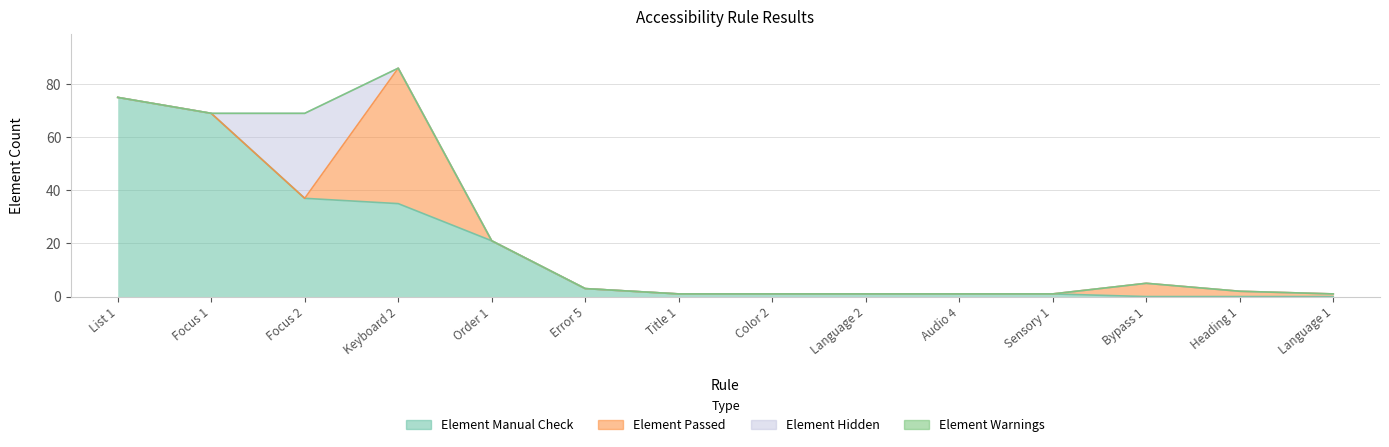

Reading left to right, what are all the values shown in this chart?

Element Manual Check: List 1=75	Focus 1=69	Focus 2=37	Keyboard 2=35	Order 1=21	Error 5=3	Title 1=1	Color 2=1	Language 2=1	Audio 4=1	Sensory 1=1	Bypass 1=0	Heading 1=0	Language 1=0
Element Passed: List 1=0	Focus 1=0	Focus 2=0	Keyboard 2=51	Order 1=0	Error 5=0	Title 1=0	Color 2=0	Language 2=0	Audio 4=0	Sensory 1=0	Bypass 1=5	Heading 1=2	Language 1=1
Element Hidden: List 1=0	Focus 1=0	Focus 2=32	Keyboard 2=0	Order 1=0	Error 5=0	Title 1=0	Color 2=0	Language 2=0	Audio 4=0	Sensory 1=0	Bypass 1=0	Heading 1=0	Language 1=0
Element Warnings: List 1=0	Focus 1=0	Focus 2=0	Keyboard 2=0	Order 1=0	Error 5=0	Title 1=0	Color 2=0	Language 2=0	Audio 4=0	Sensory 1=0	Bypass 1=0	Heading 1=0	Language 1=0